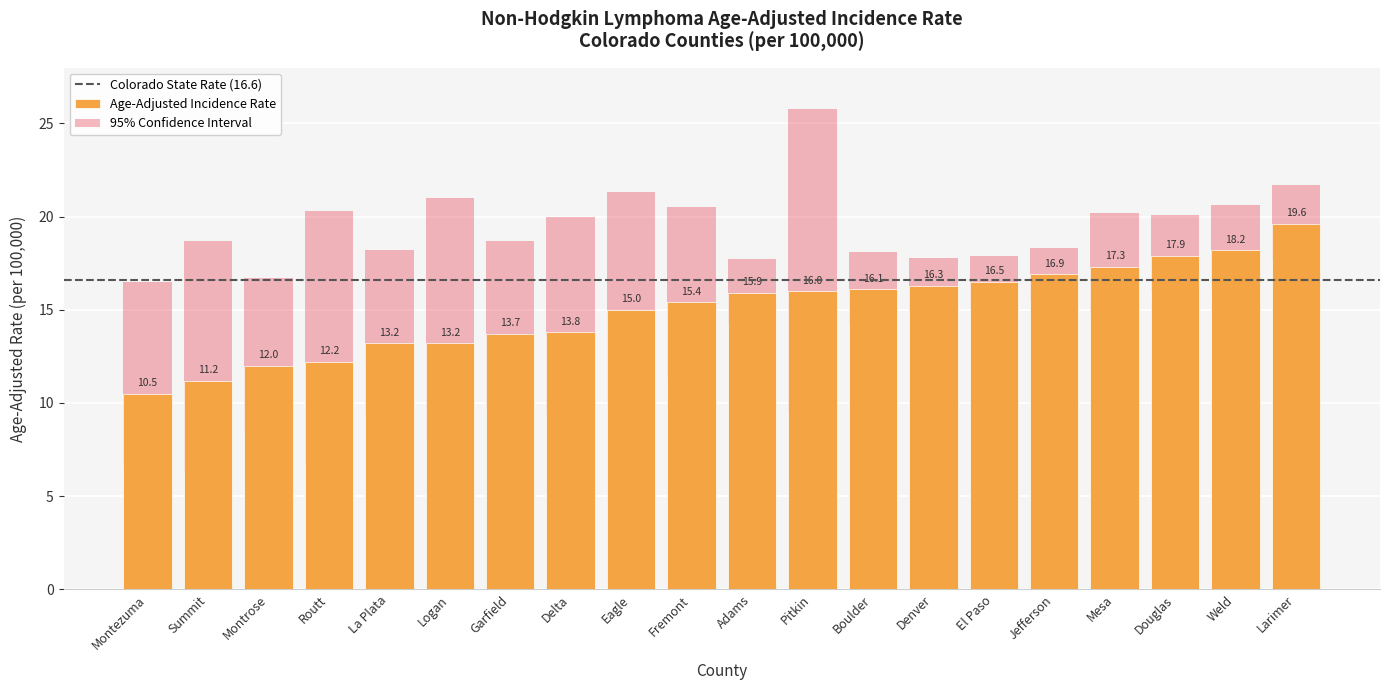

Reading right to left, extract all data points from this chart.

Age-Adjusted Incidence Rate: 19.6	18.2	17.9	17.3	16.9	16.5	16.3	16.1	16.0	15.9	15.4	15.0	13.8	13.7	13.2	13.2	12.2	12.0	11.2	10.5
Lower 95% CI: 17.6	16.1	15.9	14.8	15.5	15.1	14.9	14.2	9.5	14.2	11.4	10.1	9.4	9.7	8.0	9.3	6.8	8.4	6.3	6.6
Upper 95% CI: 21.7	20.6	20.1	20.2	18.3	17.9	17.8	18.1	25.8	17.7	20.5	21.3	20.0	18.7	21.0	18.2	20.3	16.7	18.7	16.5